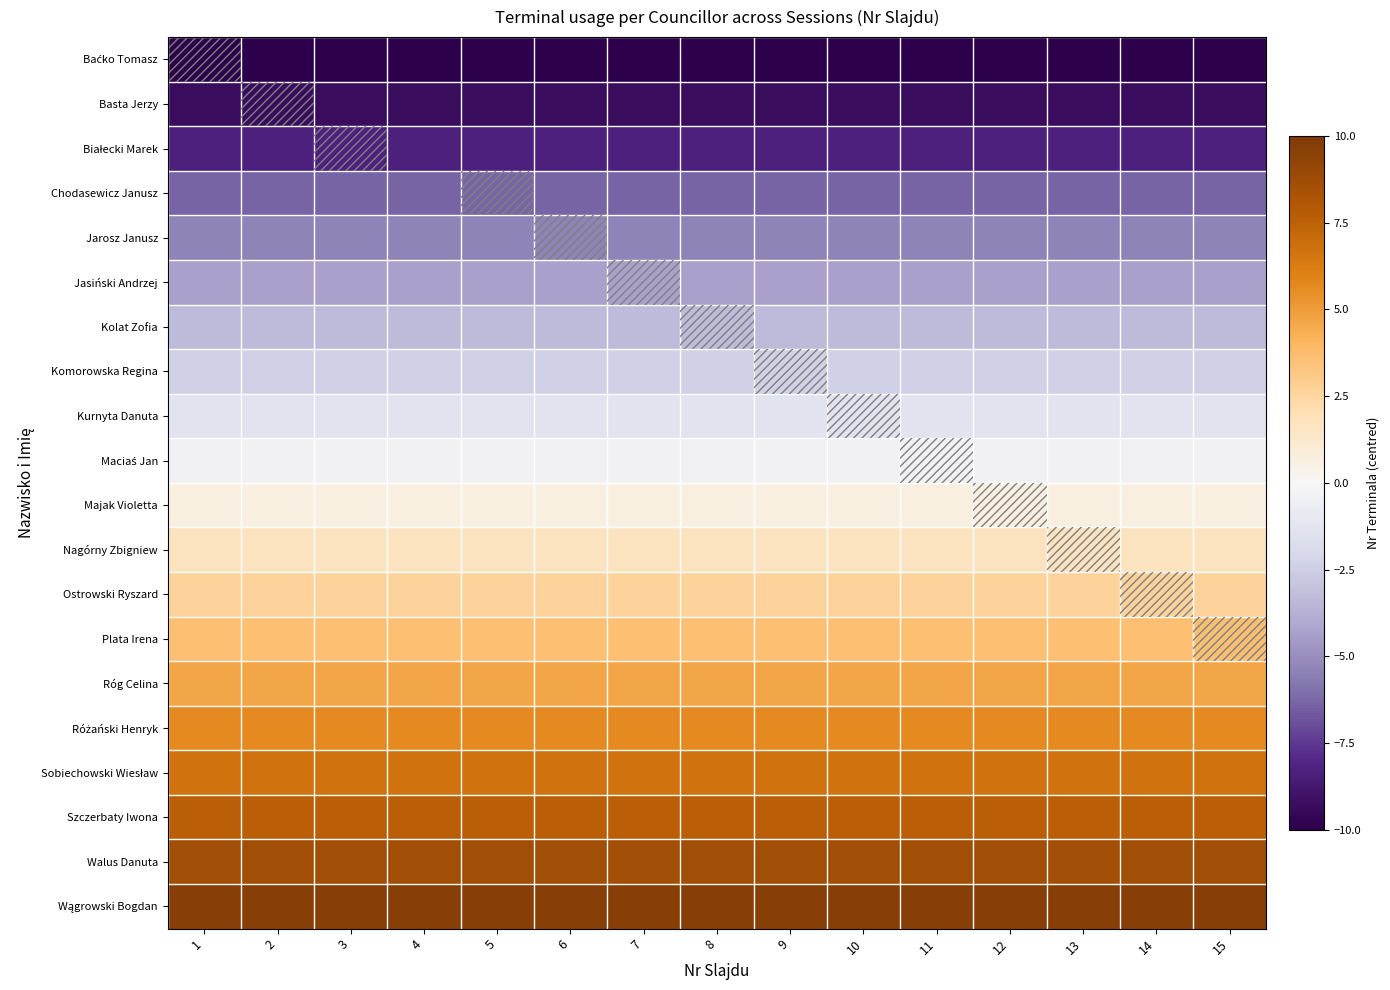

What is the smallest value displayed?

-10.3